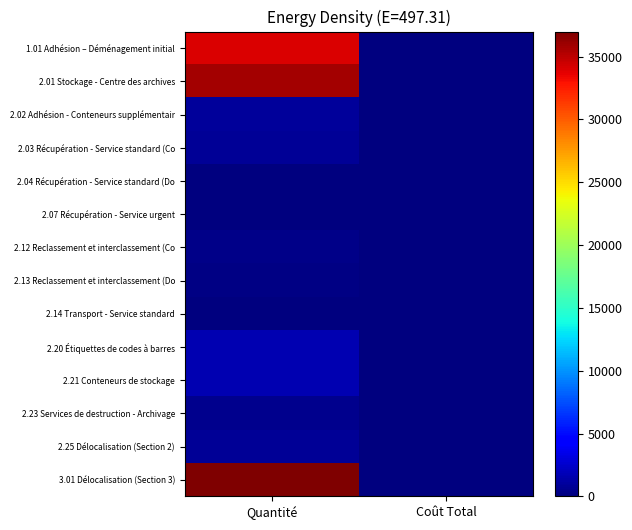

What is the maximum value shown in the chart?

37000